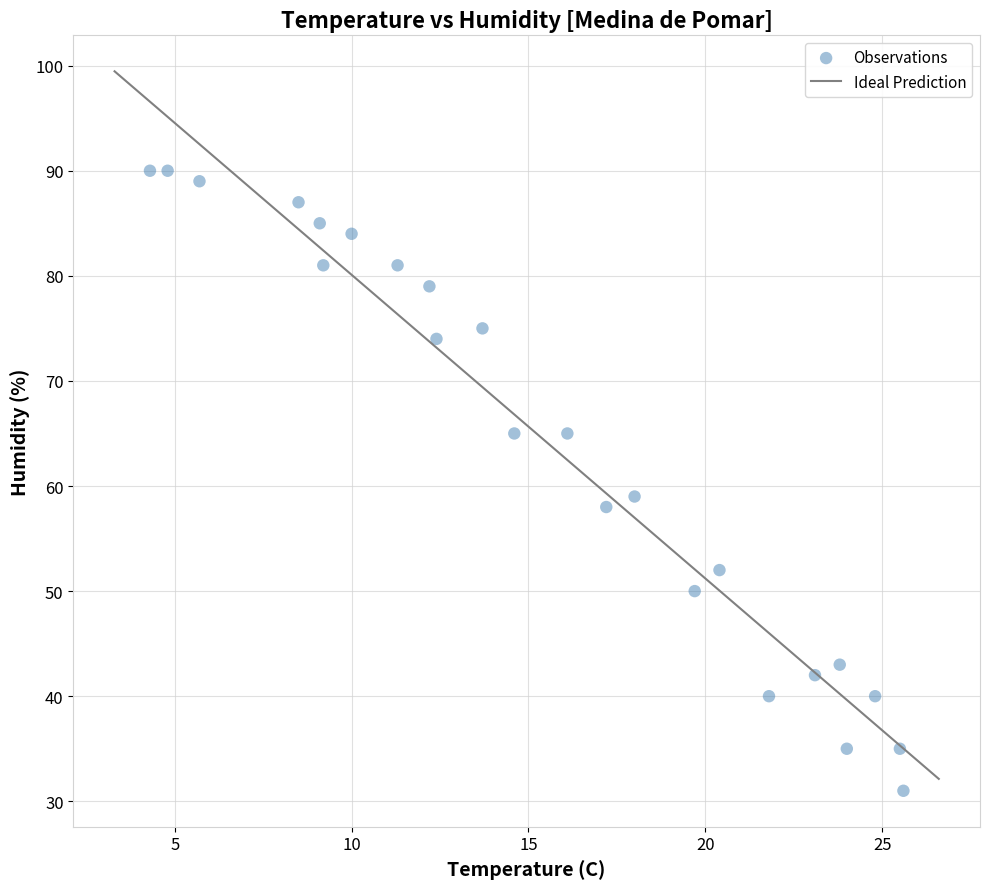

What Y value in the scatter plot is closest to 60?

59